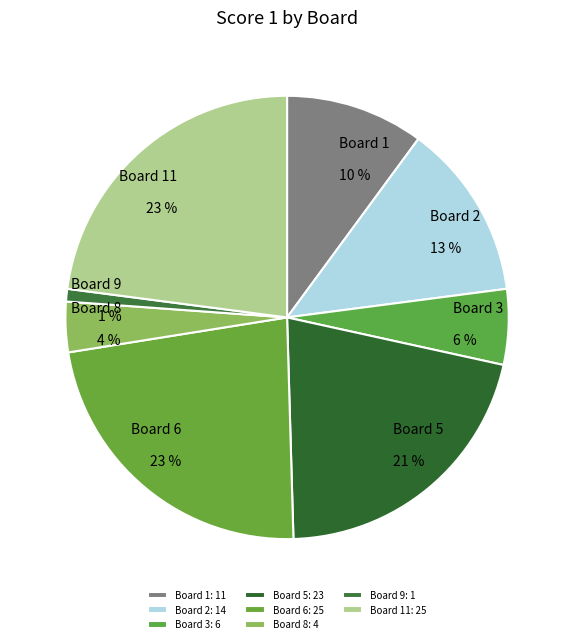

Combined, do Board 8 and Board 3 account for over 50%?

No